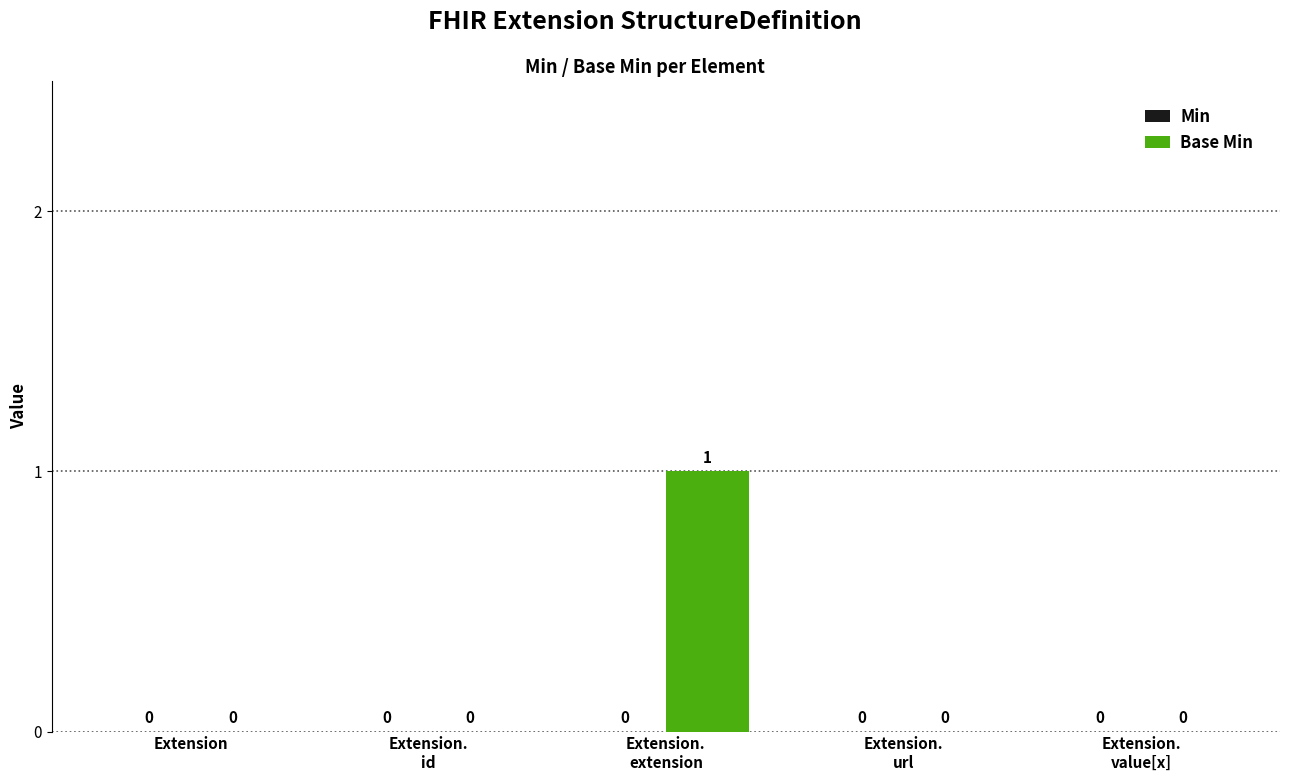

The chart shows a value of 0 at Extension. True or false?

True